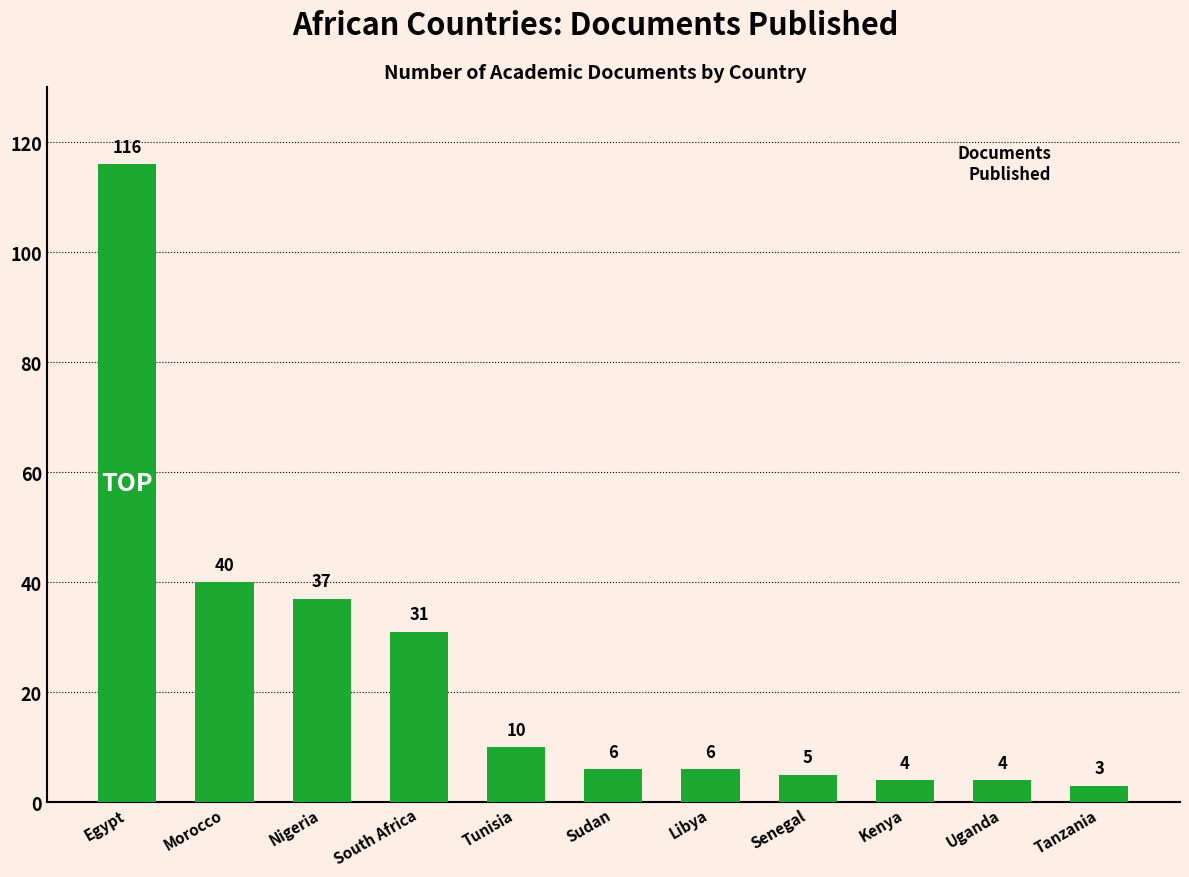

What is the sum of the values at Egypt and Senegal?

121